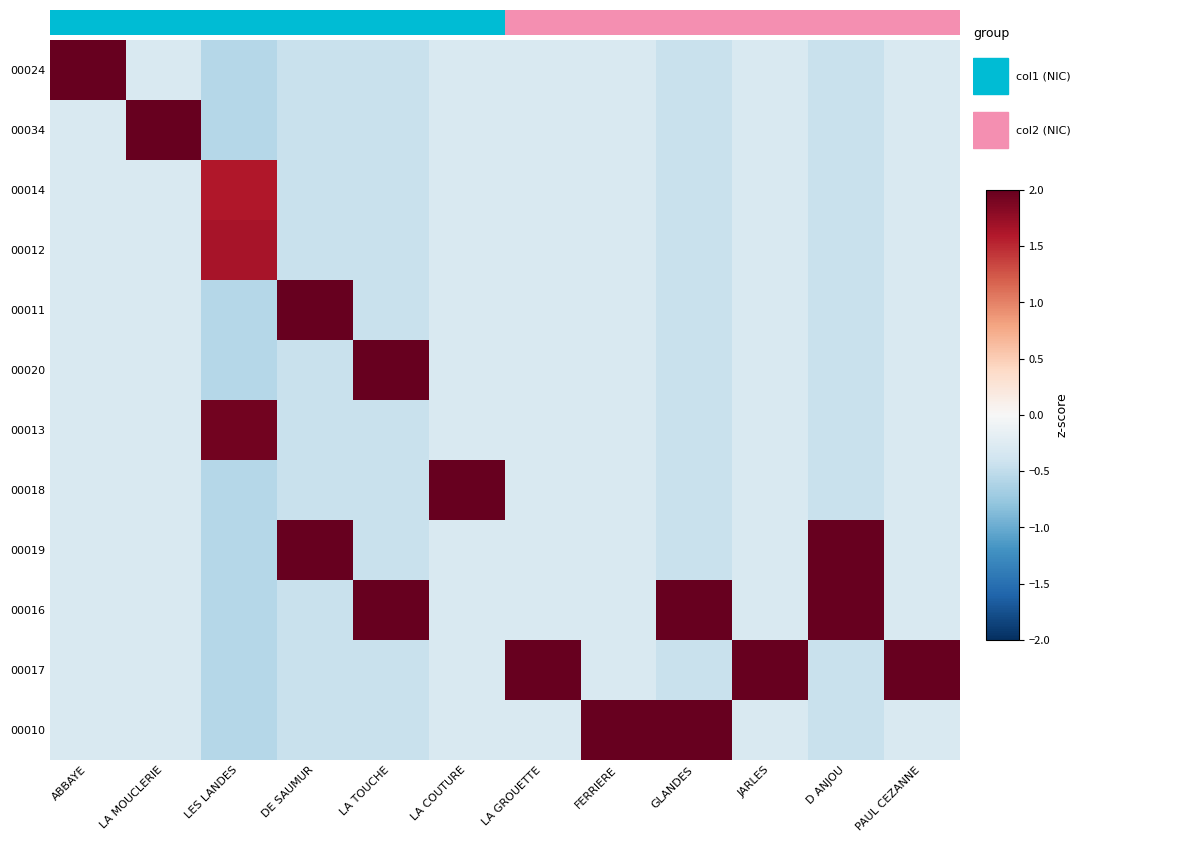

Which label corresponds to the largest value in the chart?

ABBAYE